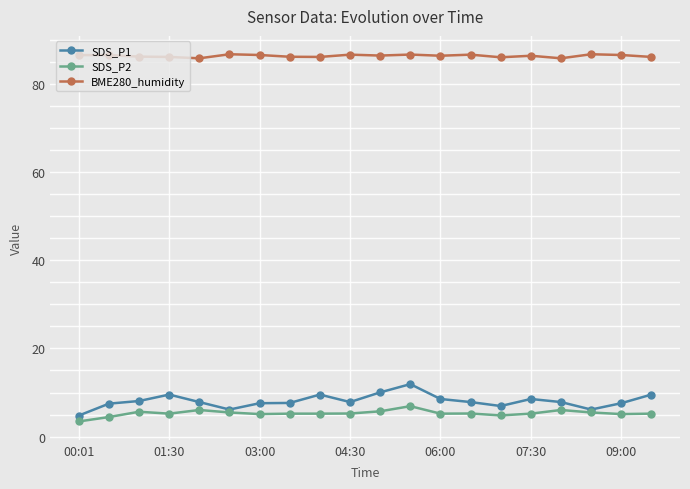

Which series has the largest range (max minus min)?

SDS_P1